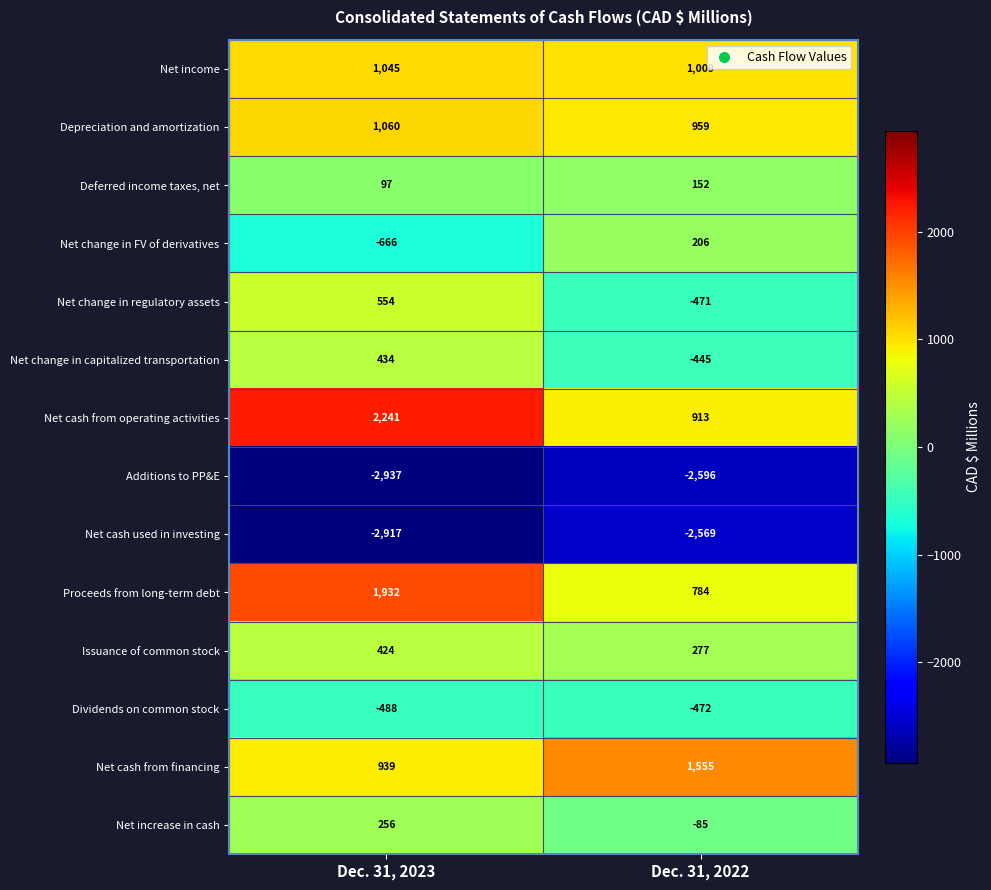

Reading left to right, list all the values displayed in this chart.

Net income: Dec. 31, 2023=1045	Dec. 31, 2022=1009
Depreciation and amortization: Dec. 31, 2023=1060	Dec. 31, 2022=959
Deferred income taxes, net: Dec. 31, 2023=97	Dec. 31, 2022=152
Net change in FV of derivatives: Dec. 31, 2023=-666	Dec. 31, 2022=206
Net change in regulatory assets: Dec. 31, 2023=554	Dec. 31, 2022=-471
Net change in capitalized transportation: Dec. 31, 2023=434	Dec. 31, 2022=-445
Net cash from operating activities: Dec. 31, 2023=2241	Dec. 31, 2022=913
Additions to PP&E: Dec. 31, 2023=-2937	Dec. 31, 2022=-2596
Net cash used in investing: Dec. 31, 2023=-2917	Dec. 31, 2022=-2569
Proceeds from long-term debt: Dec. 31, 2023=1932	Dec. 31, 2022=784
Issuance of common stock: Dec. 31, 2023=424	Dec. 31, 2022=277
Dividends on common stock: Dec. 31, 2023=-488	Dec. 31, 2022=-472
Net cash from financing: Dec. 31, 2023=939	Dec. 31, 2022=1555
Net increase in cash: Dec. 31, 2023=256	Dec. 31, 2022=-85